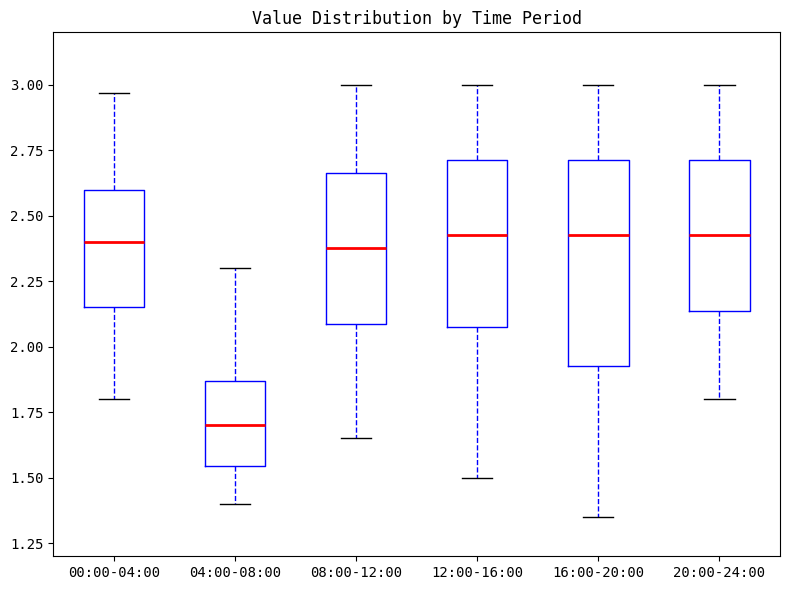

Which box has the lowest median line?

04:00-08:00